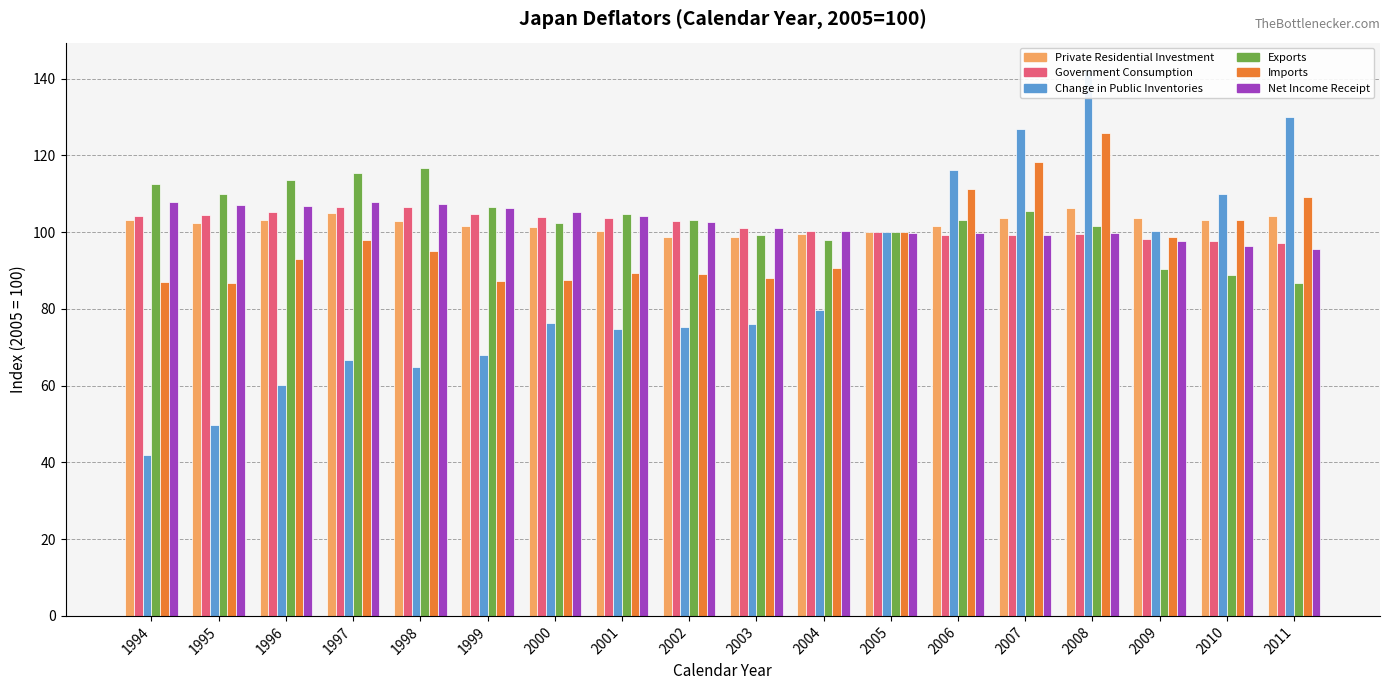

What is the smallest value displayed?

42.0